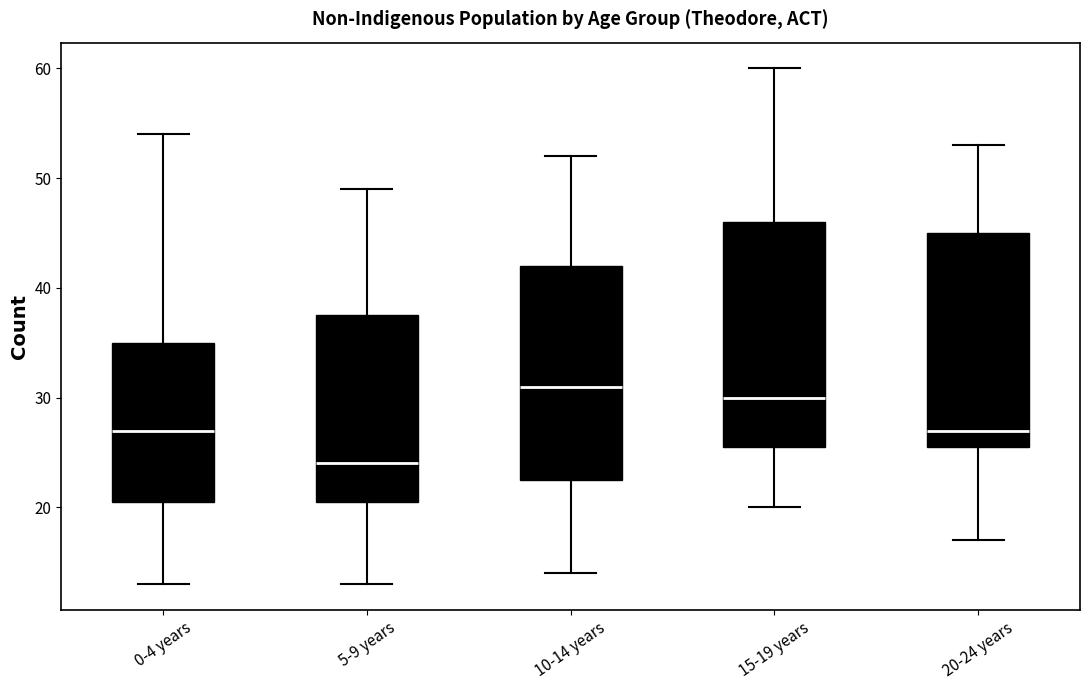

Reading left to right, read every box against the y-axis: the position of its median line, the range the box covers, and the ends of its whiskers. The values are not printed on the chart, so give them approximately, as read against the axis.

0-4 years: median 27, box 21 to 35, whiskers 13 to 54
5-9 years: median 24, box 21 to 38, whiskers 13 to 49
10-14 years: median 31, box 23 to 42, whiskers 14 to 52
15-19 years: median 30, box 26 to 46, whiskers 20 to 60
20-24 years: median 27, box 26 to 45, whiskers 17 to 53